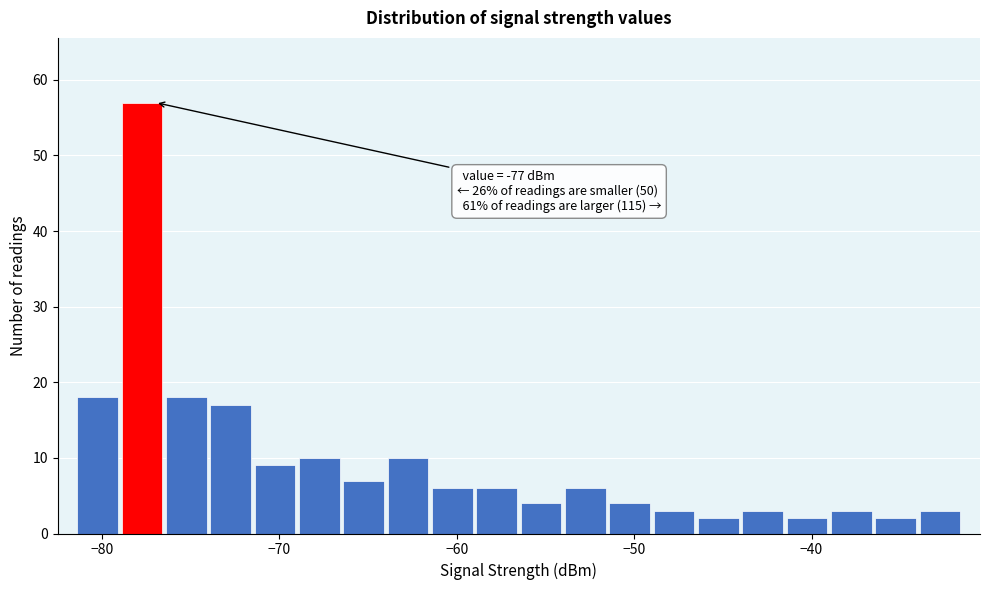

Read against the x-axis, roughly where is the centre of the tallest bar?

-78